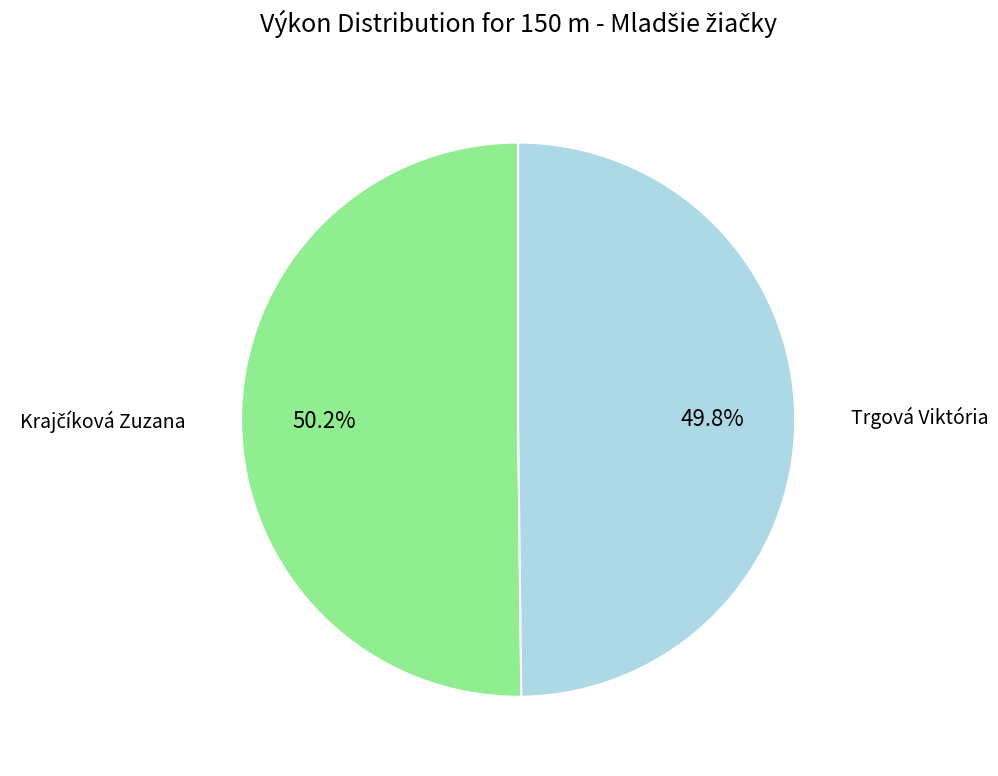

Is there a majority slice in this chart?

Yes